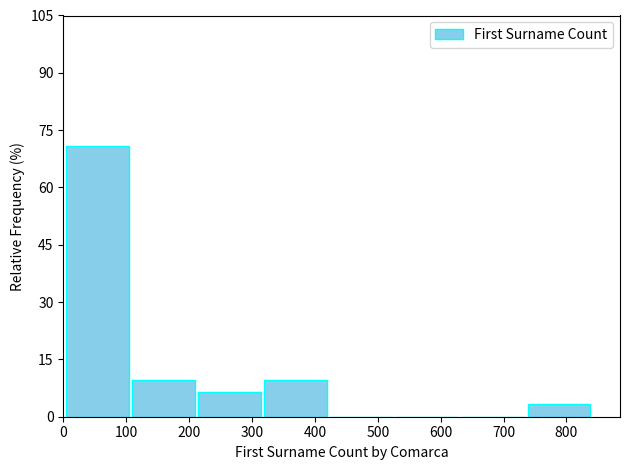

Reading left to right, list every bar in this chart as the range it spans on the x-axis followed by its height. Neither the bar edges nor the heights are printed on the chart, so give them approximately, as read against the axes.

10 to 110: 70
110 to 210: 10
210 to 320: 6
320 to 420: 10
420 to 530: 0
530 to 630: 0
630 to 740: 0
740 to 840: 4